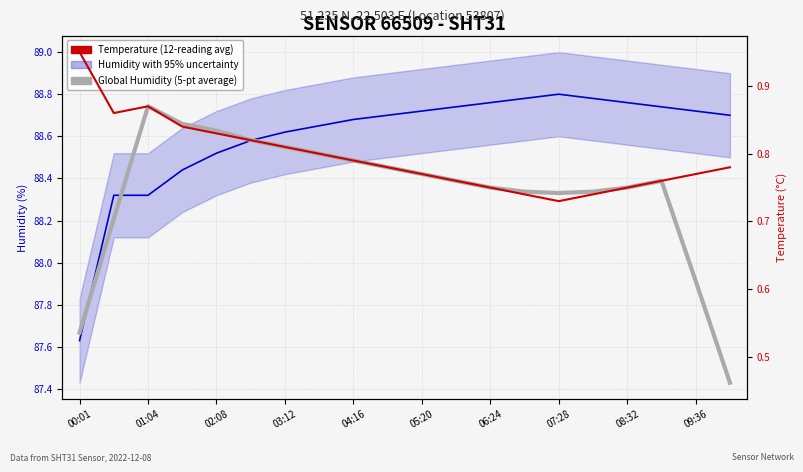

Is the value of Humidity (sensor reading) at 07:28 greater than the value of Temperature (12-reading avg) at 08:32?

Yes